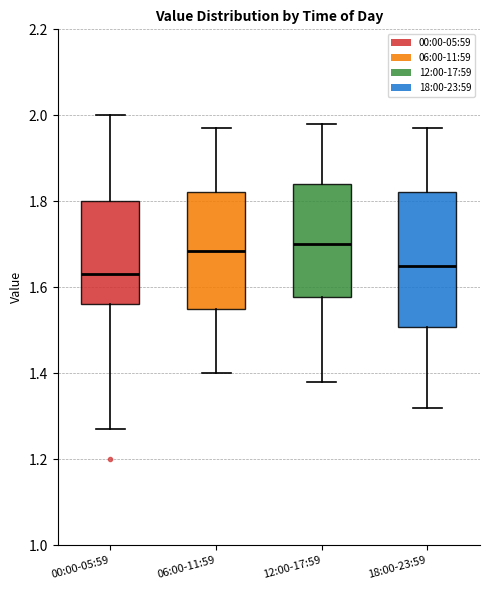

Comparing the boxes themselves (not the whiskers), which one is the tallest?

18:00-23:59